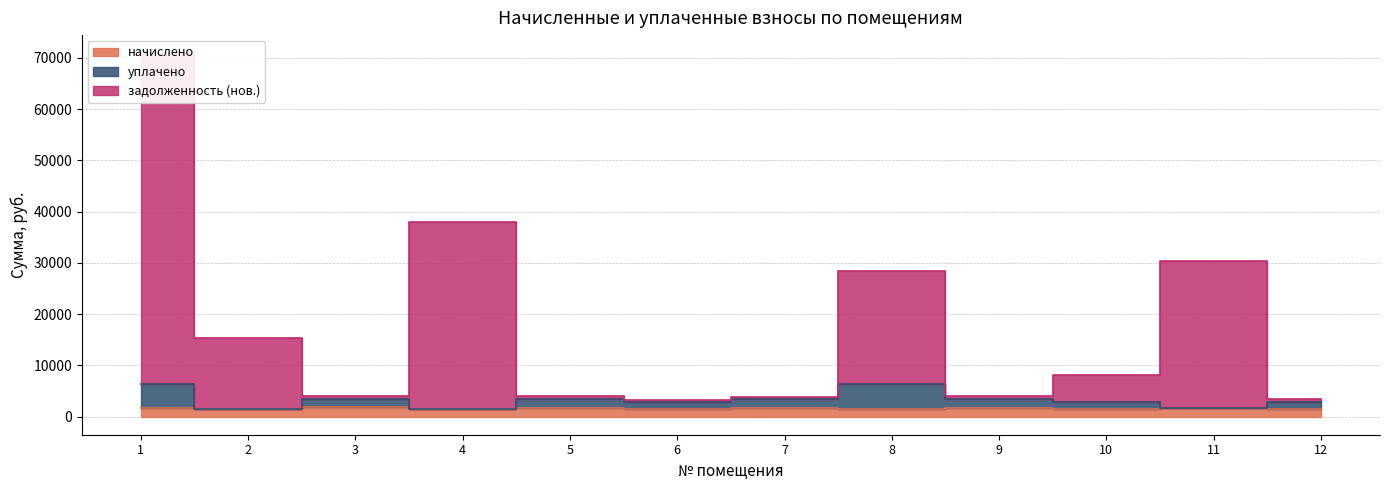

How many distinct data groups are displayed?

3